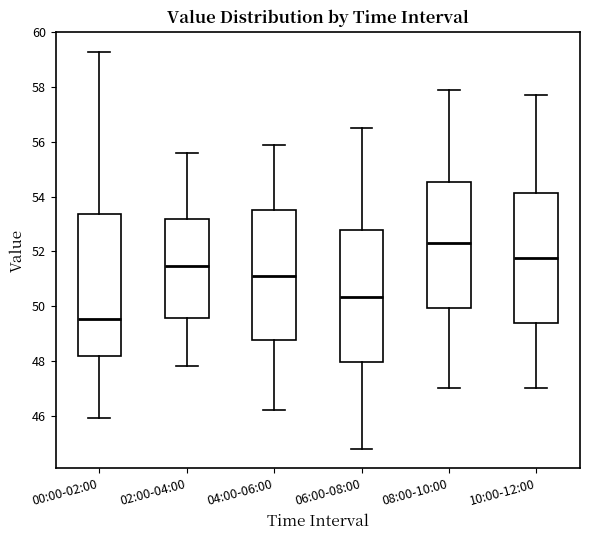

Where is the lower edge of the box for 04:00-06:00 on the y-axis? The values are not printed on the chart, so give them approximately, as read against the axis.

48.8